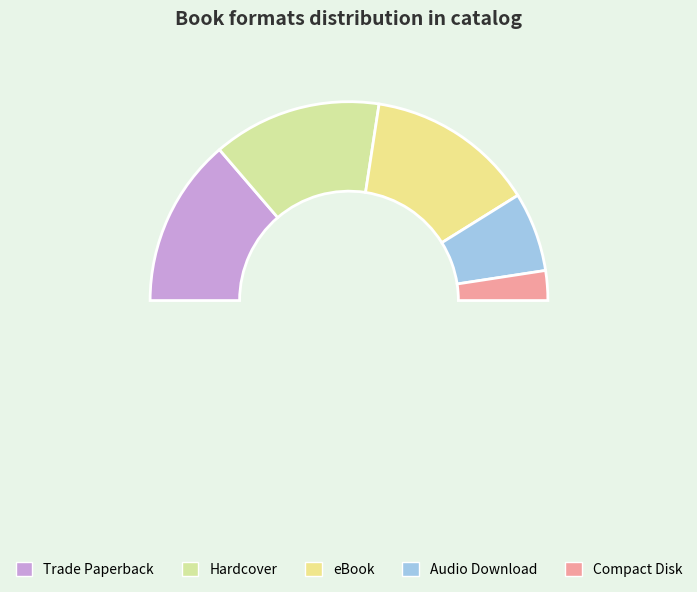

Is it true that eBook is 17% of the pie?

False